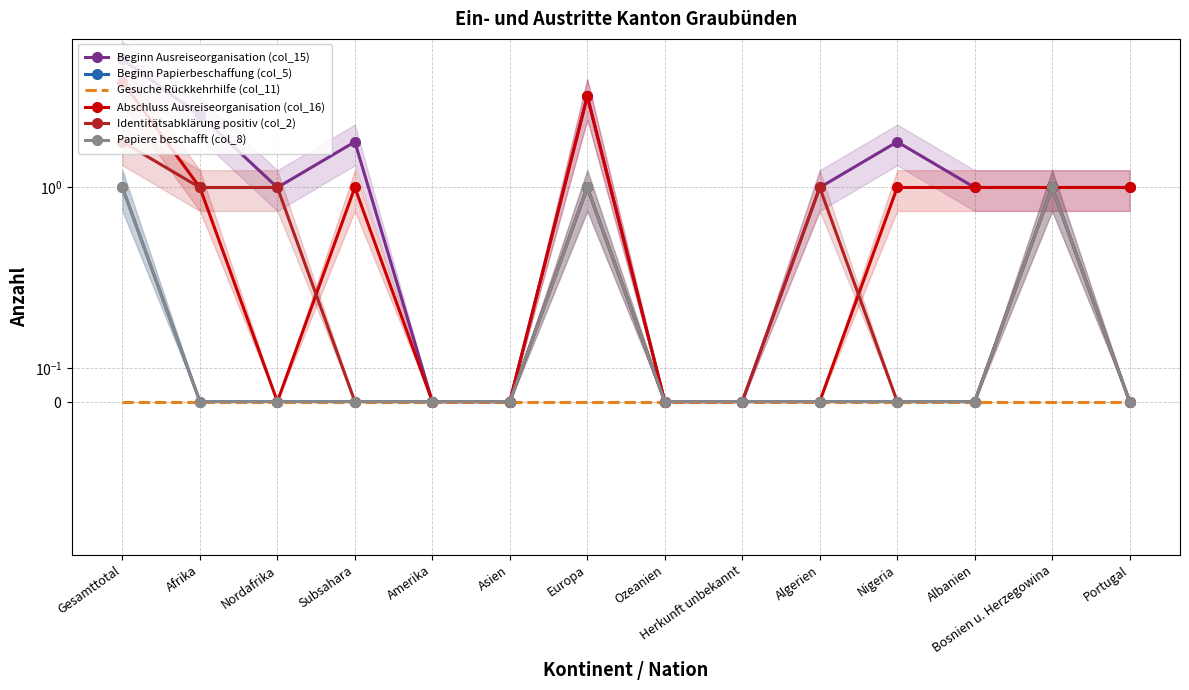

Reading left to right, transcribe all the data shown in this chart.

Beginn Ausreiseorganisation (col_15): Gesamttotal=7	Afrika=3	Nordafrika=1	Subsahara=2	Amerika=0	Asien=0	Europa=4	Ozeanien=0	Herkunft unbekannt=0	Algerien=1	Nigeria=2	Albanien=1	Bosnien u. Herzegowina=1	Portugal=1
Beginn Papierbeschaffung (col_5): Gesamttotal=1	Afrika=0	Nordafrika=0	Subsahara=0	Amerika=0	Asien=0	Europa=1	Ozeanien=0	Herkunft unbekannt=0	Algerien=0	Nigeria=0	Albanien=0	Bosnien u. Herzegowina=1	Portugal=0
Gesuche Rückkehrhilfe (col_11): Gesamttotal=0	Afrika=0	Nordafrika=0	Subsahara=0	Amerika=0	Asien=0	Europa=0	Ozeanien=0	Herkunft unbekannt=0	Algerien=0	Nigeria=0	Albanien=0	Bosnien u. Herzegowina=0	Portugal=0
Abschluss Ausreiseorganisation (col_16): Gesamttotal=5	Afrika=1	Nordafrika=0	Subsahara=1	Amerika=0	Asien=0	Europa=4	Ozeanien=0	Herkunft unbekannt=0	Algerien=0	Nigeria=1	Albanien=1	Bosnien u. Herzegowina=1	Portugal=1
Identitätsabklärung positiv (col_2): Gesamttotal=2	Afrika=1	Nordafrika=1	Subsahara=0	Amerika=0	Asien=0	Europa=1	Ozeanien=0	Herkunft unbekannt=0	Algerien=1	Nigeria=0	Albanien=0	Bosnien u. Herzegowina=1	Portugal=0
Papiere beschafft (col_8): Gesamttotal=1	Afrika=0	Nordafrika=0	Subsahara=0	Amerika=0	Asien=0	Europa=1	Ozeanien=0	Herkunft unbekannt=0	Algerien=0	Nigeria=0	Albanien=0	Bosnien u. Herzegowina=1	Portugal=0